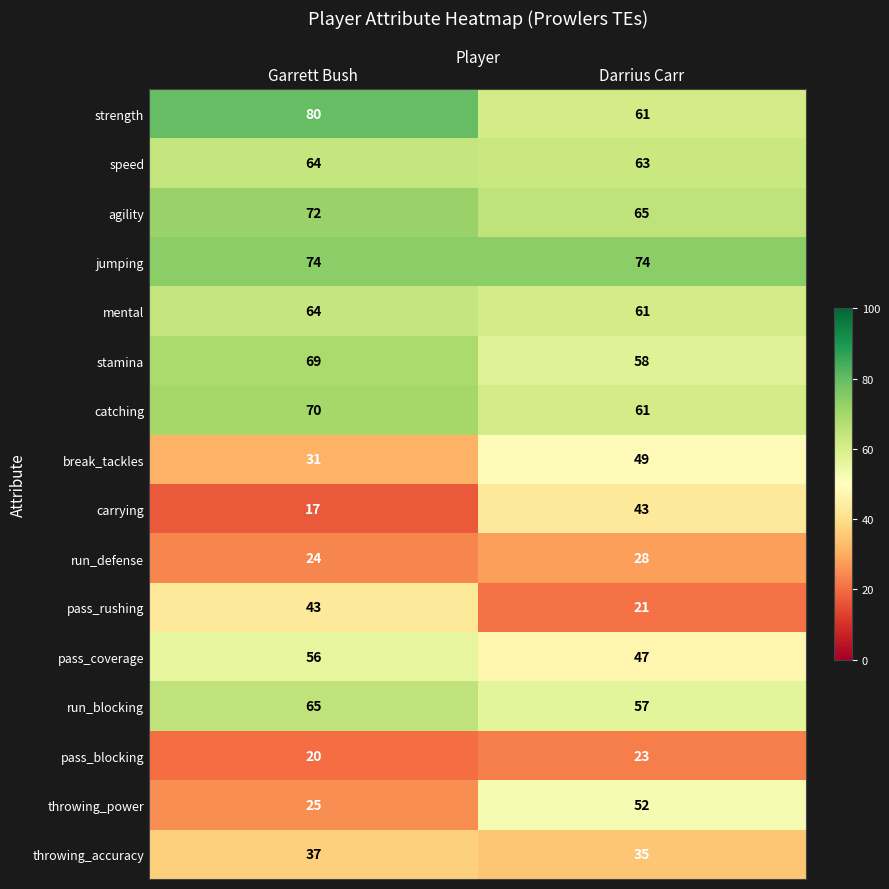

List the labels in order of break_tackles value, largest first.

Darrius Carr, Garrett Bush